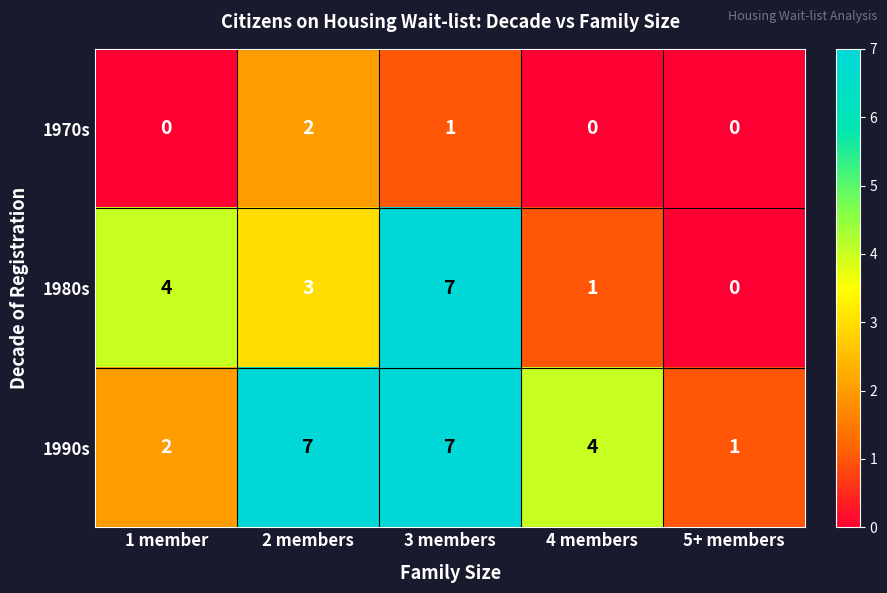

How many values in the 1990s series are below 4?

2